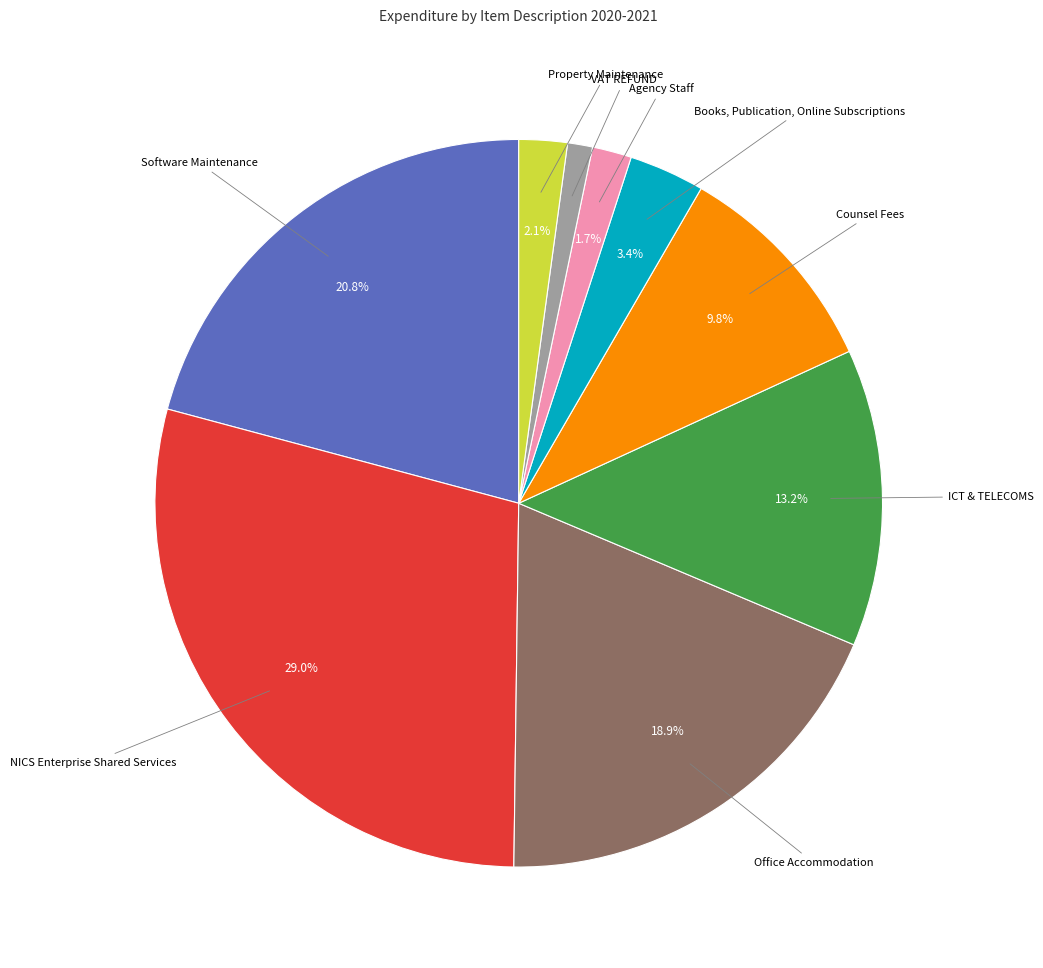

Rank the categories by value from lowest to highest.

VAT REFUND, Agency Staff, Property Maintenance, Books, Publication, Online Subscriptions, Counsel Fees, ICT & TELECOMS, Office Accommodation, Software Maintenance, NICS Enterprise Shared Services